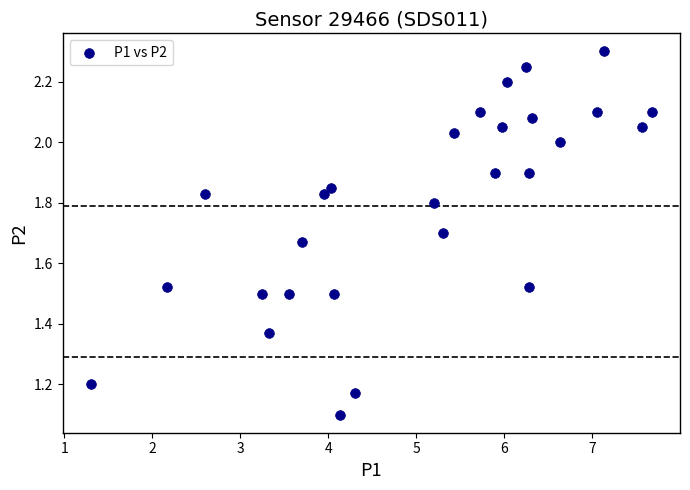

What is the range of X values (max minus min)?

6.4